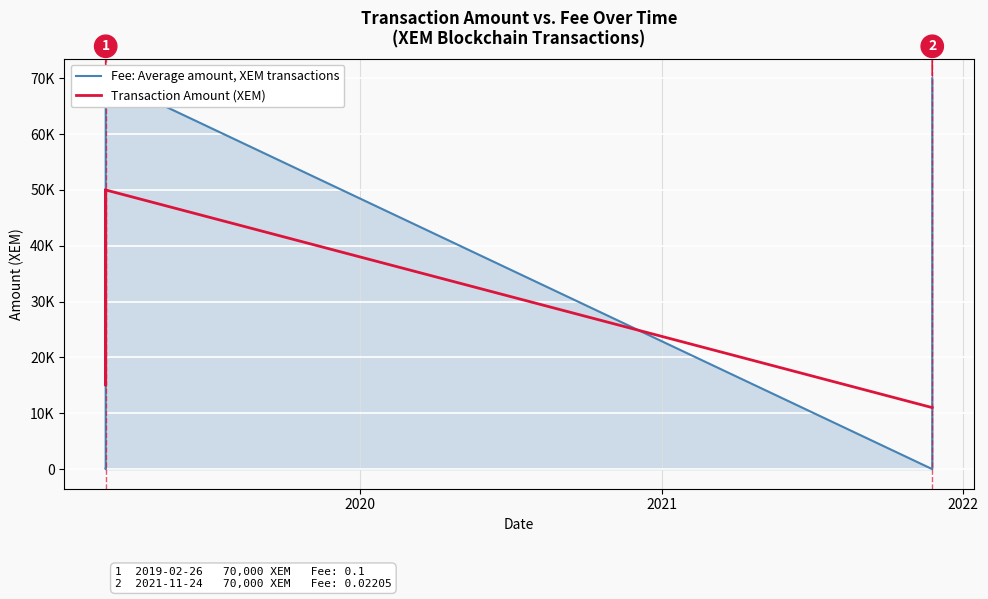

True or false: Fee: Average amount, XEM transactions and Transaction Amount (XEM) cross at least once.

True